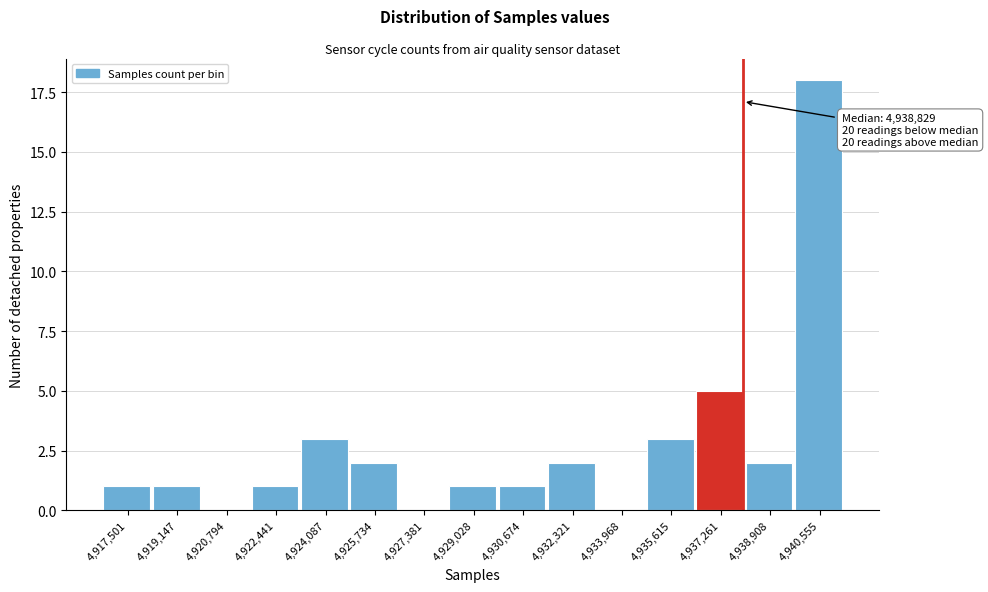

Reading right to left, transcribe all the data shown in this chart.

4,940,555=18	4,938,908=2	4,937,261=5	4,935,615=3	4,933,968=0	4,932,321=2	4,930,674=1	4,929,028=1	4,927,381=0	4,925,734=2	4,924,087=3	4,922,441=1	4,920,794=0	4,919,147=1	4,917,501=1